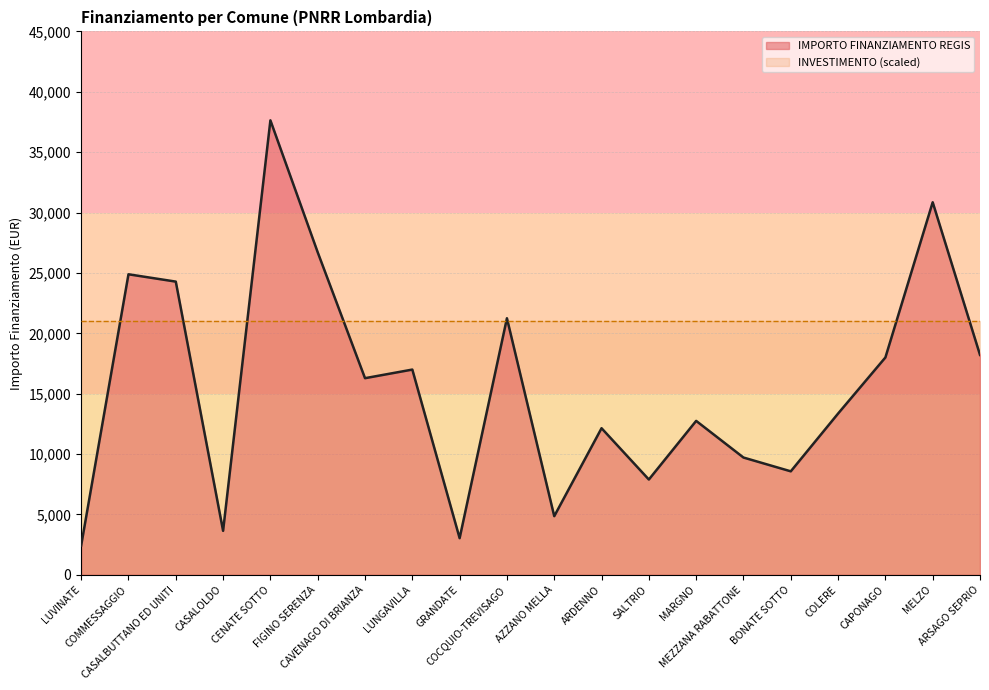

What is the ratio of the value at CASALOLDO to the value at MELZO?

0.1